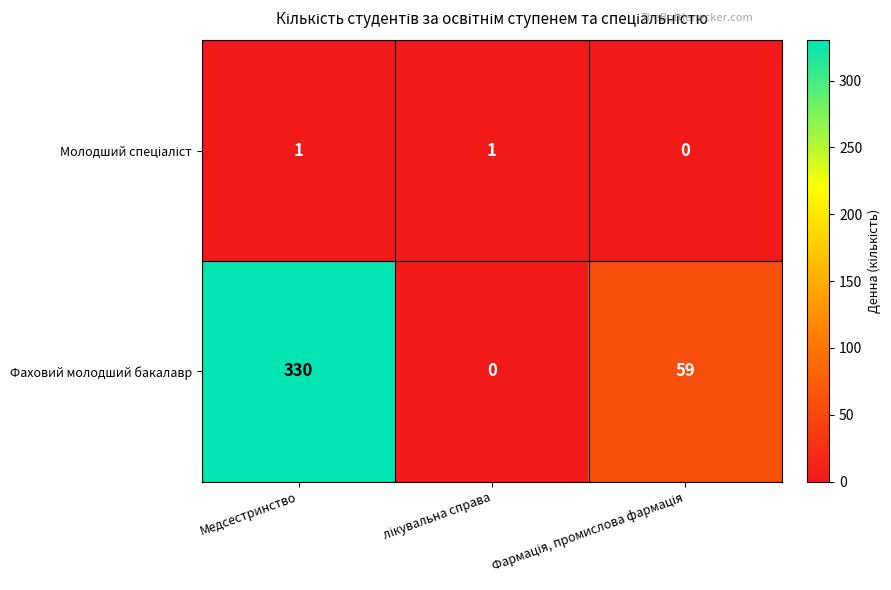

Which series has the largest total across all categories?

Фаховий молодший бакалавр